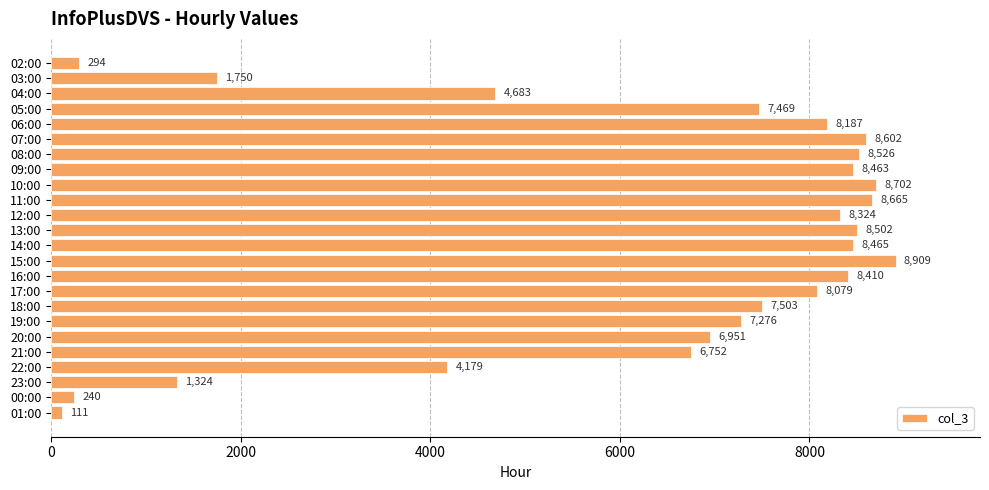

How many distinct data groups are displayed?

1